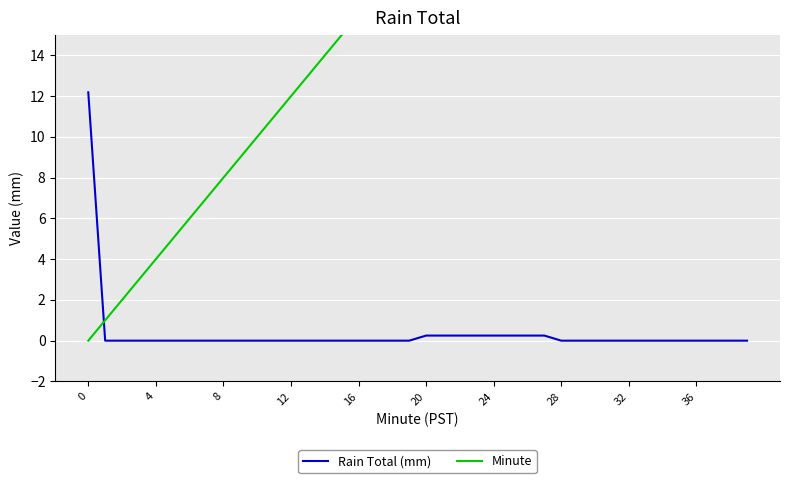

What is the label of the 24th point from the right?

16